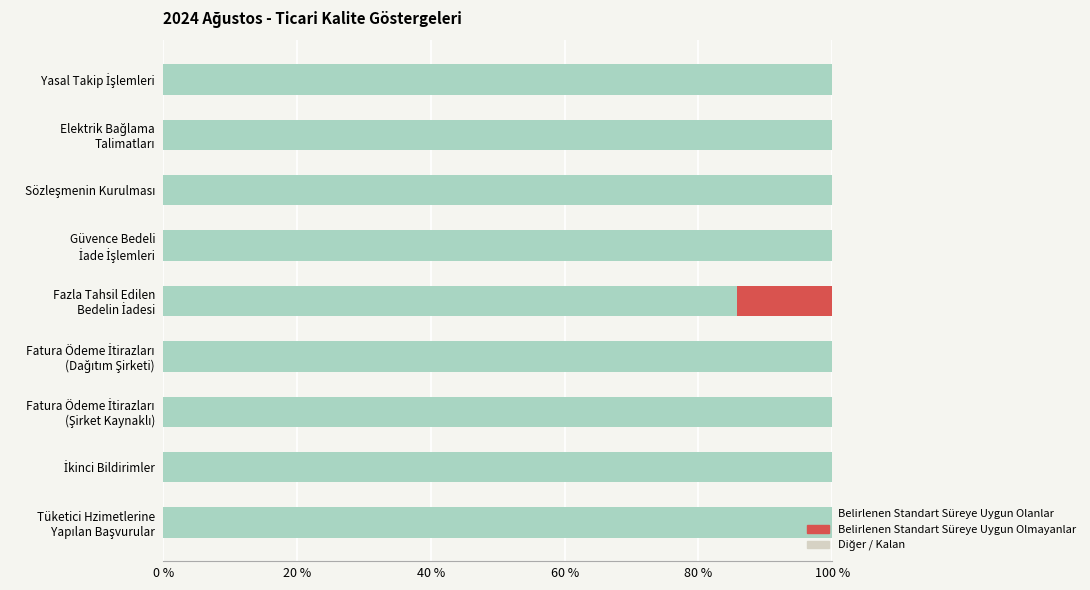

What is the maximum value for Belirlenen Standart Süreye Uygun Olanlar?

100.0